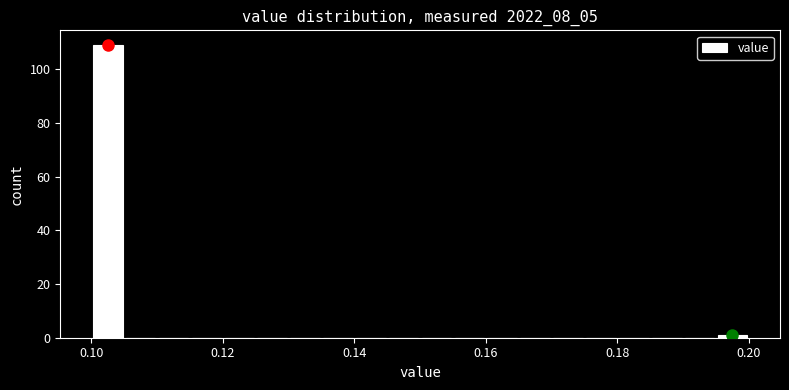

Around what value on the x-axis is the tallest bar? Give the approximate position of its centre, as read against the axis.

0.102